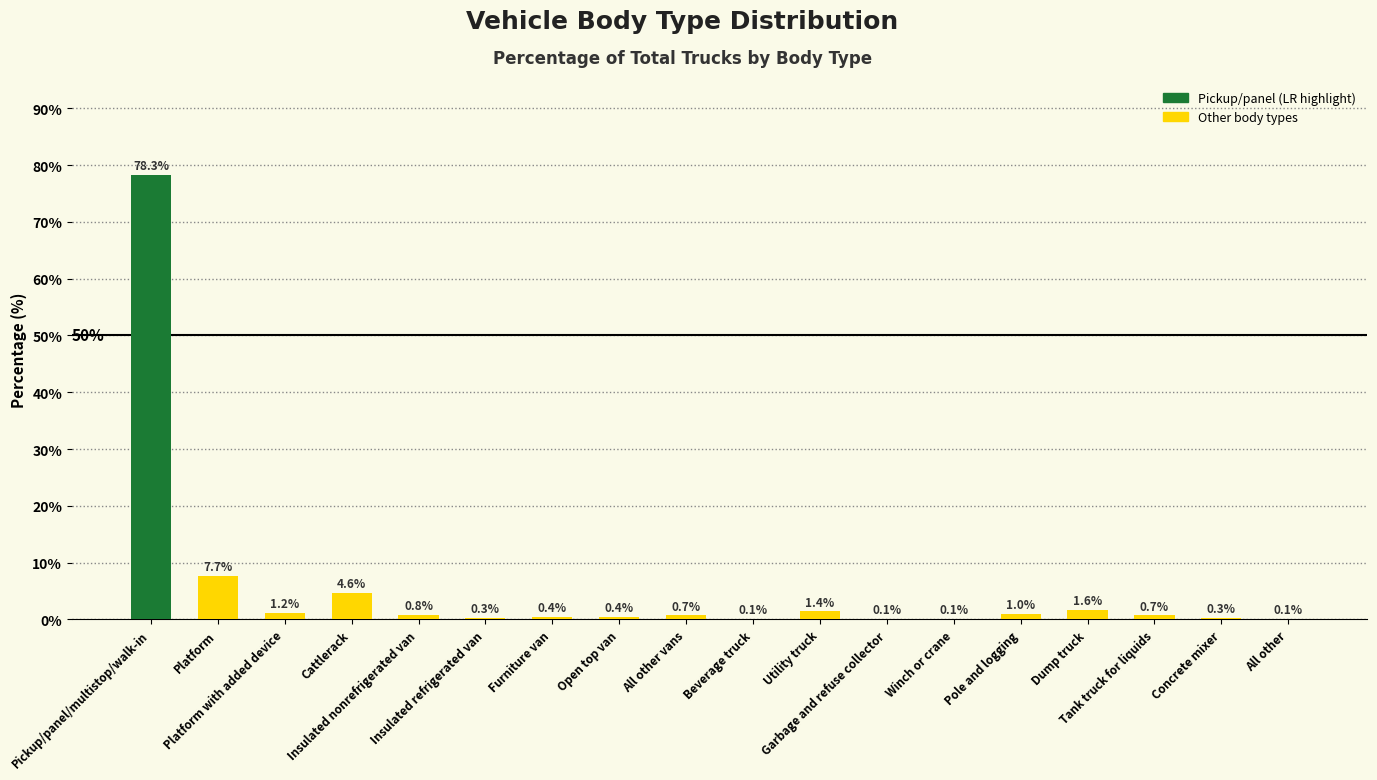

What is the greatest value displayed?

78.3